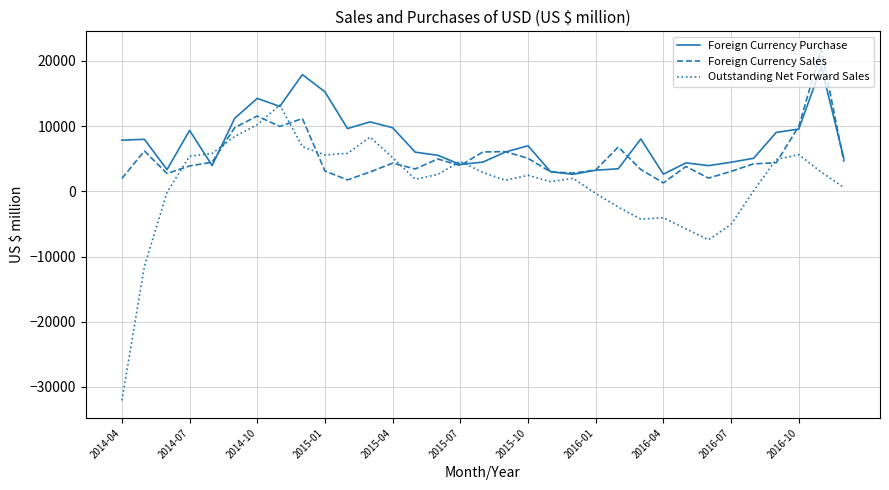

Which series has the widest spread of values?

Outstanding Net Forward Sales